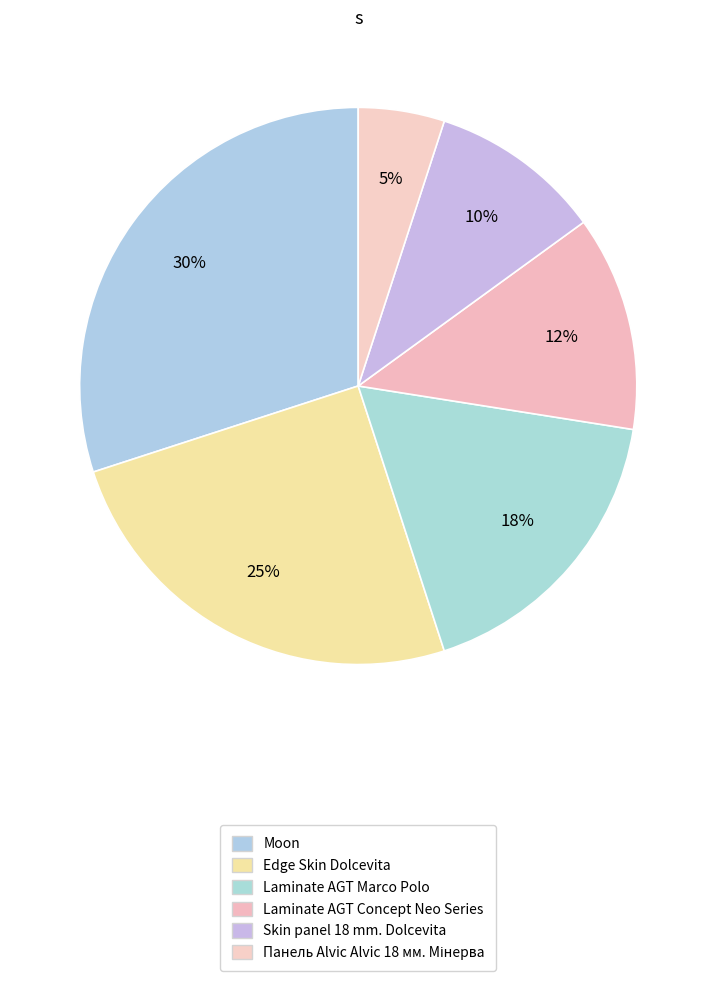

How many slices are in this pie chart?

6